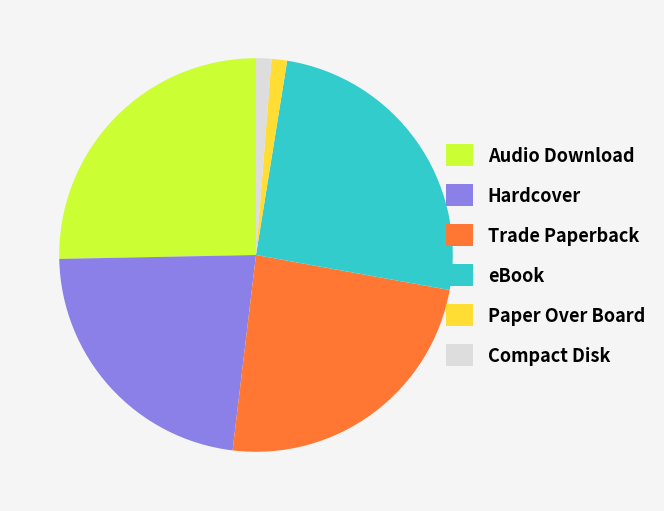

Is the sum of Audio Download and Hardcover greater than half?

No